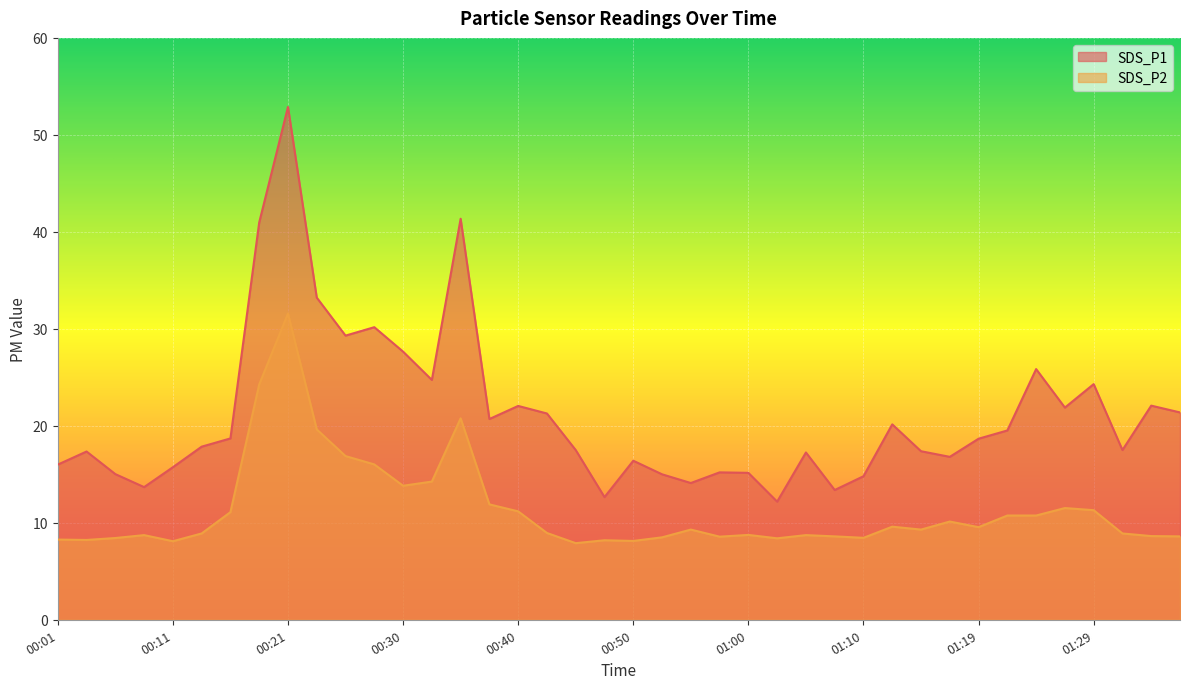

True or false: SDS_P1 and SDS_P2 intersect in this chart.

False